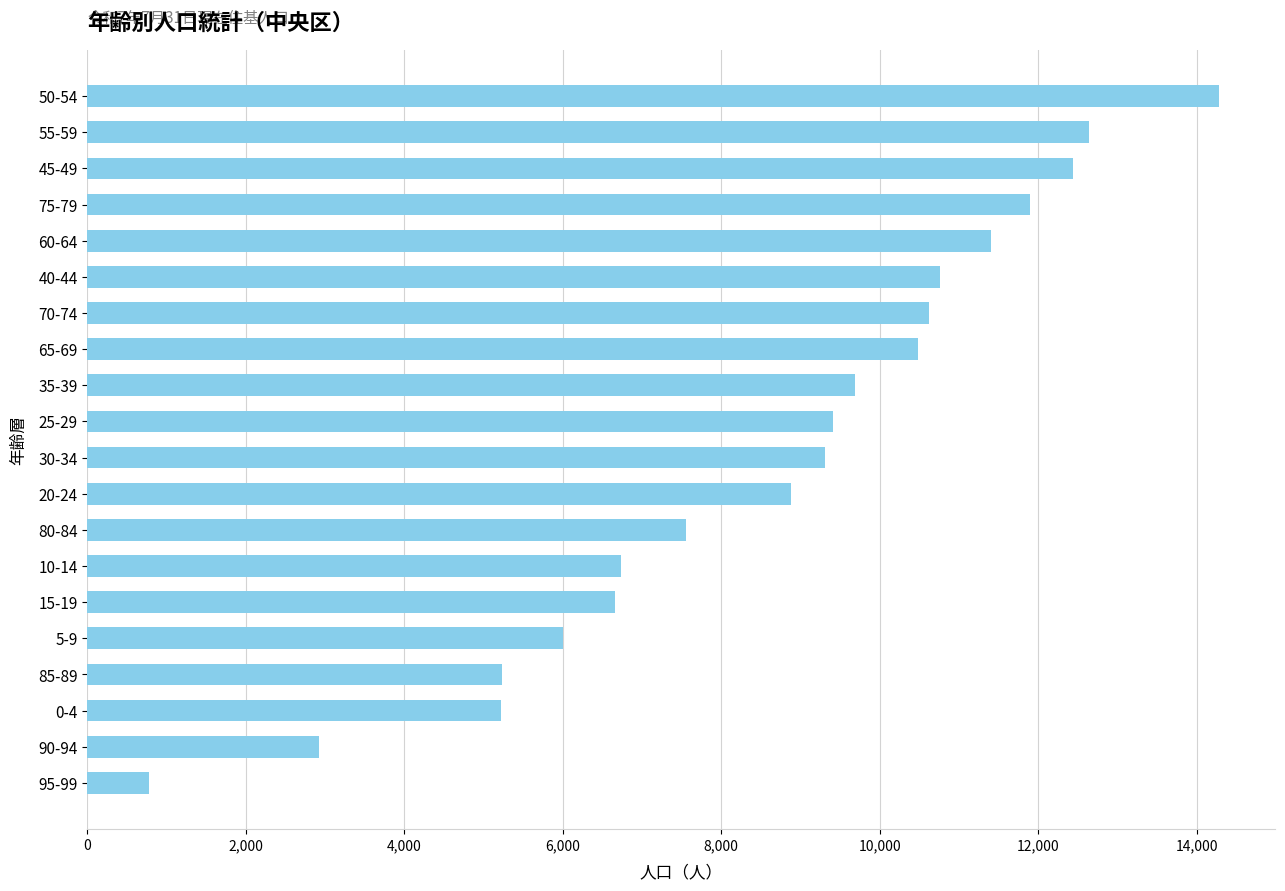

What is the change in value from 75-79 to 60-64?

-486